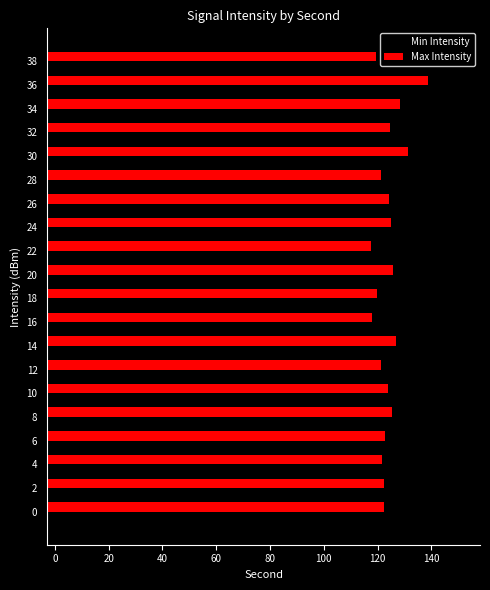

What is the value of the Min Intensity bar at the 17th from the left?

132.9